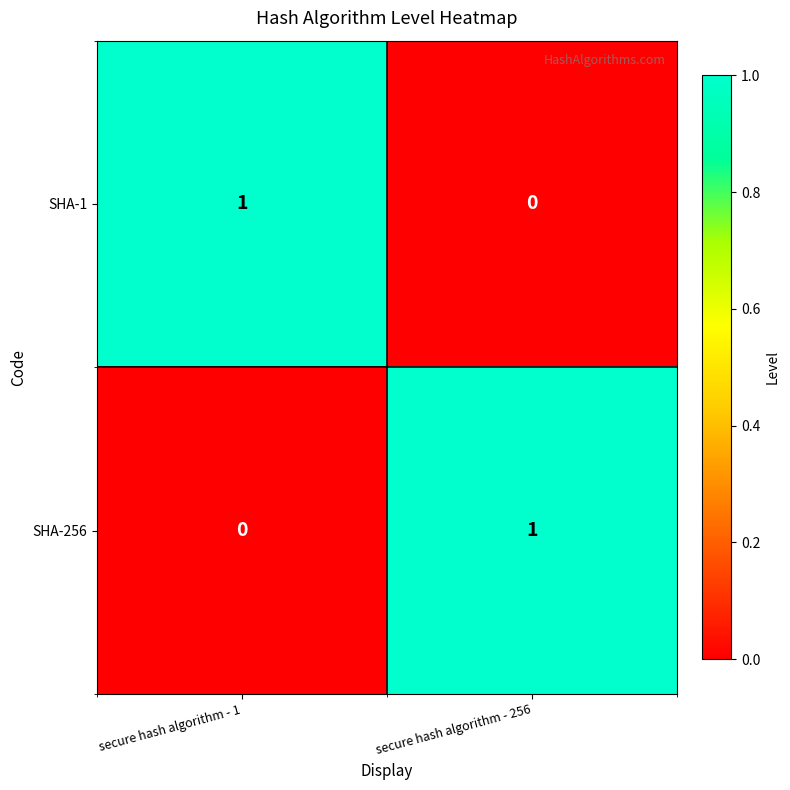

What is the spread (max minus min) of values at secure hash algorithm - 256?

1